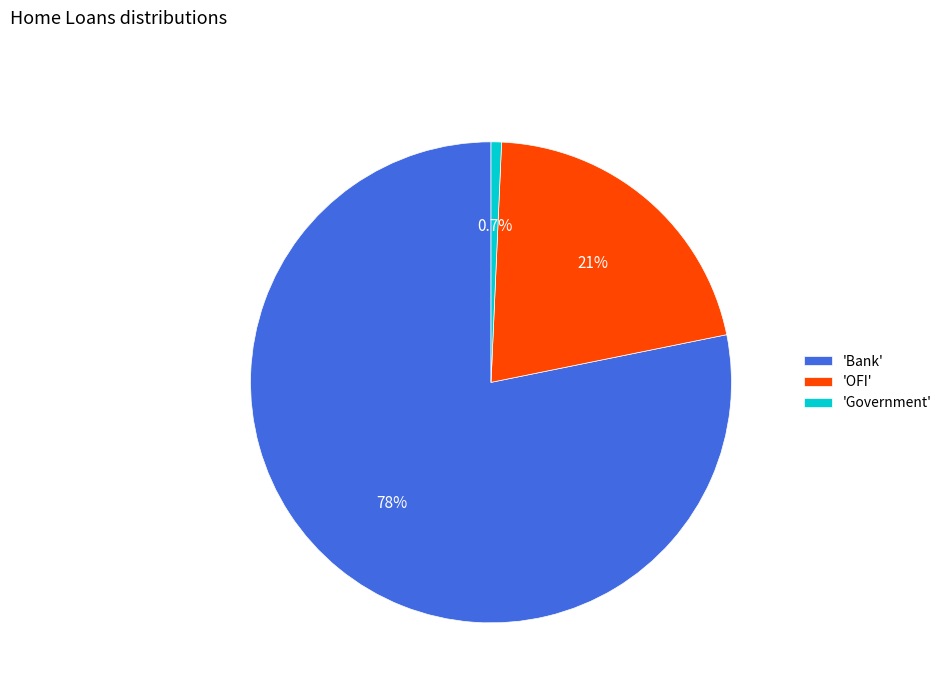

Which slice represents more than half of the pie?

'Bank'